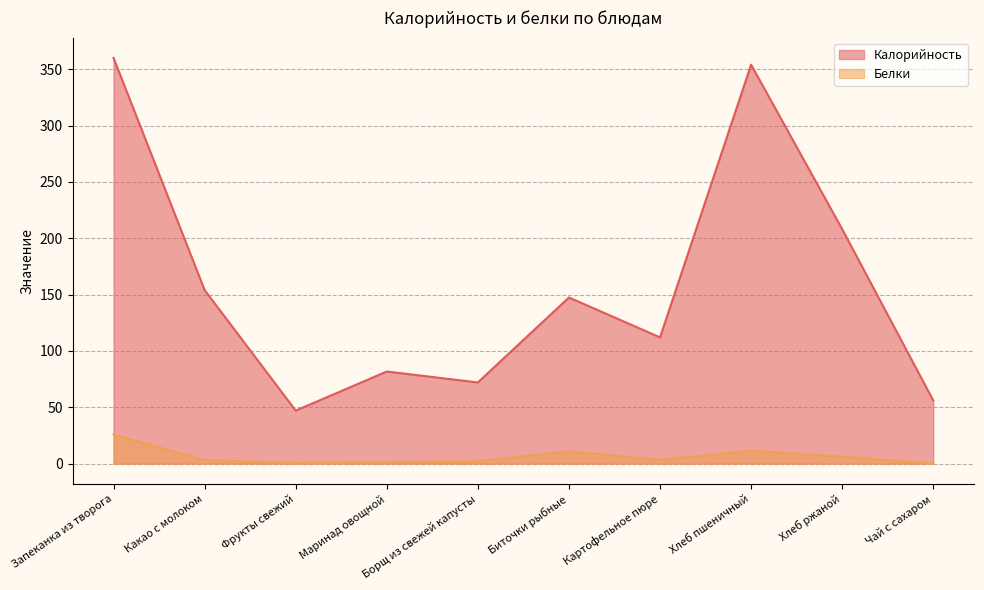

What is the difference between the maximum and minimum values in the Калорийность series?

313.0